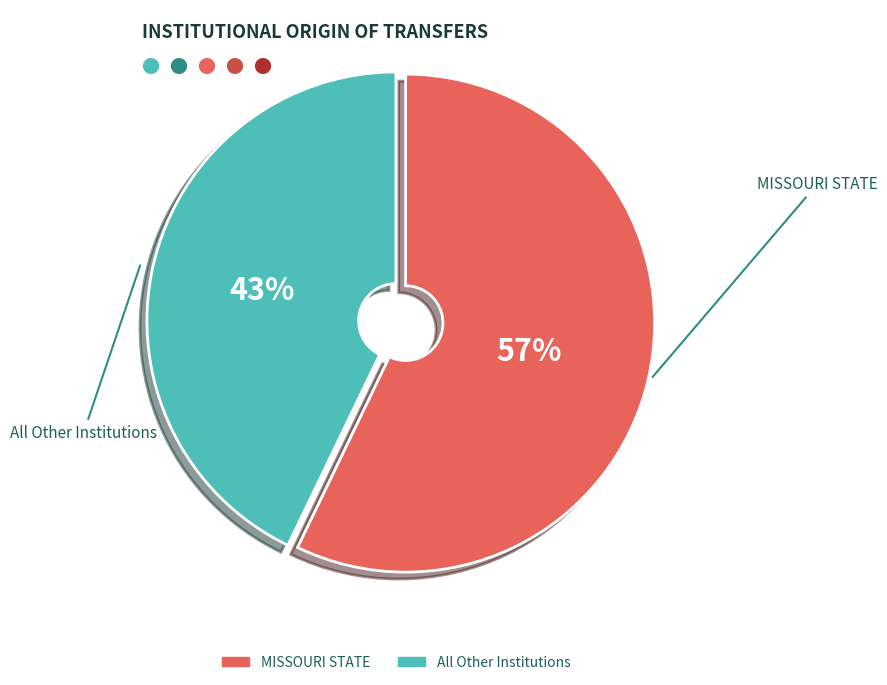

Is there a majority slice in this chart?

Yes